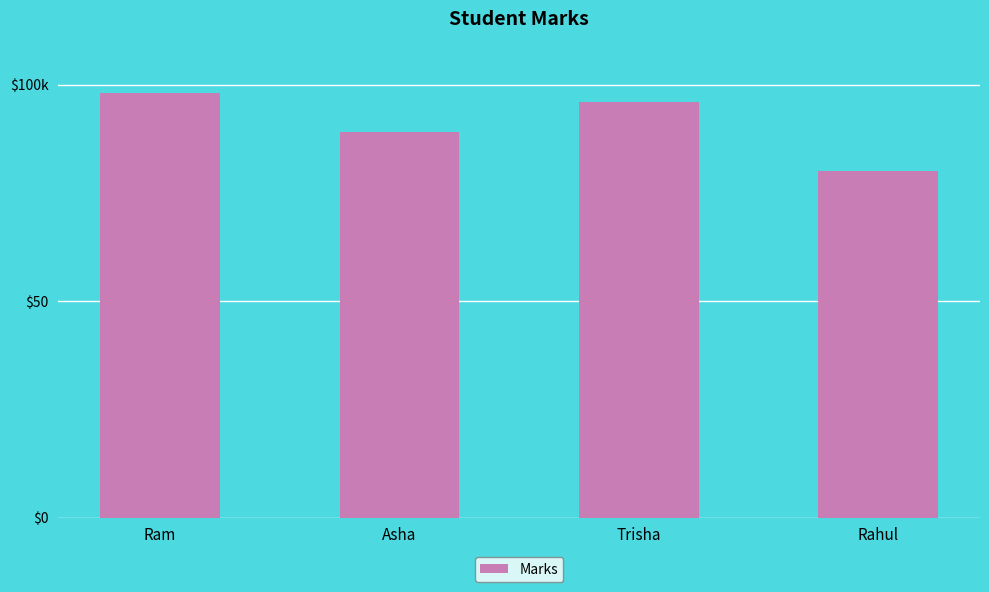

Is it true that the value at Rahul is 105?

False